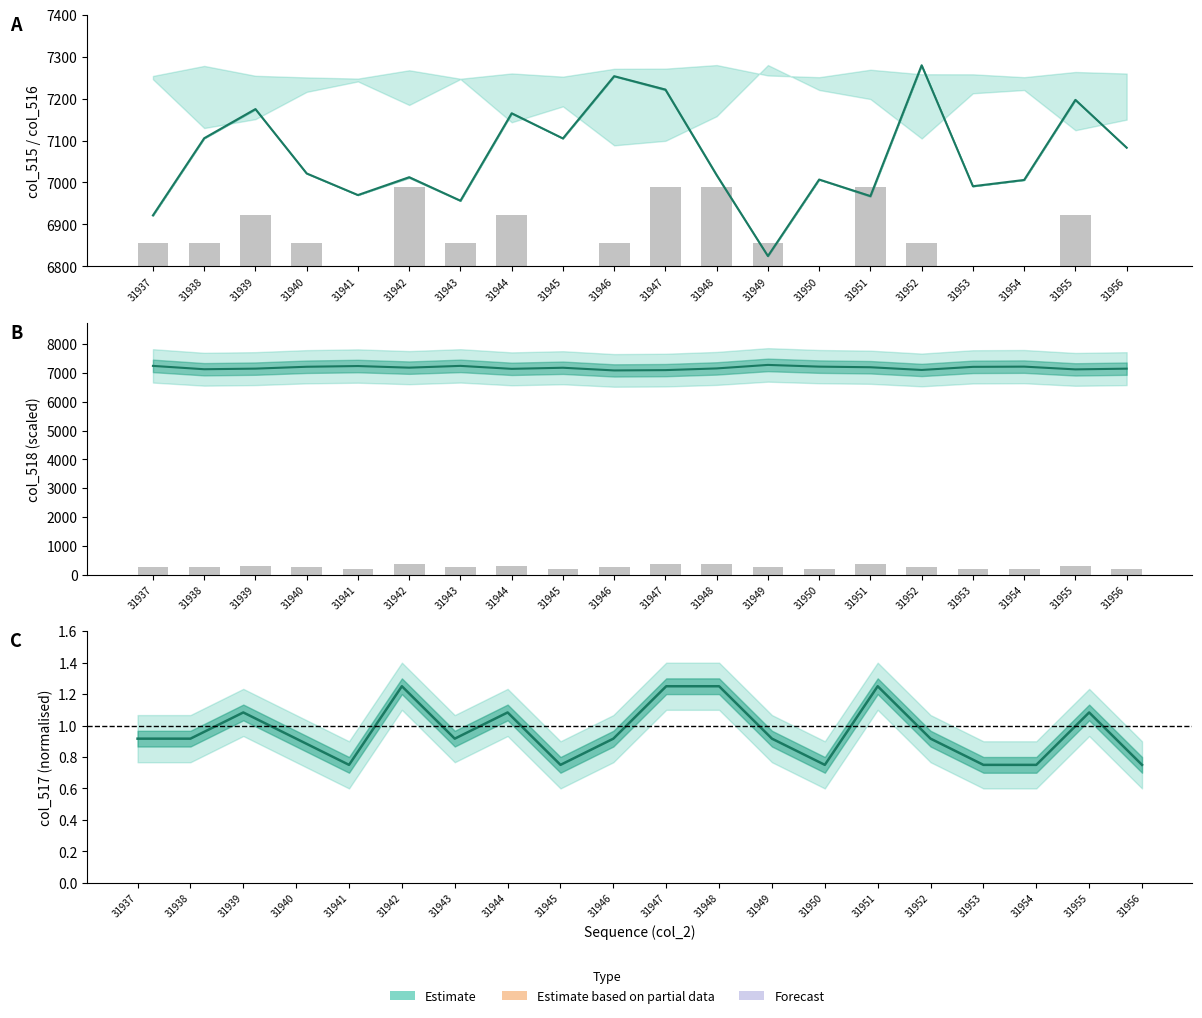

Count the number of categories in the chart.

20